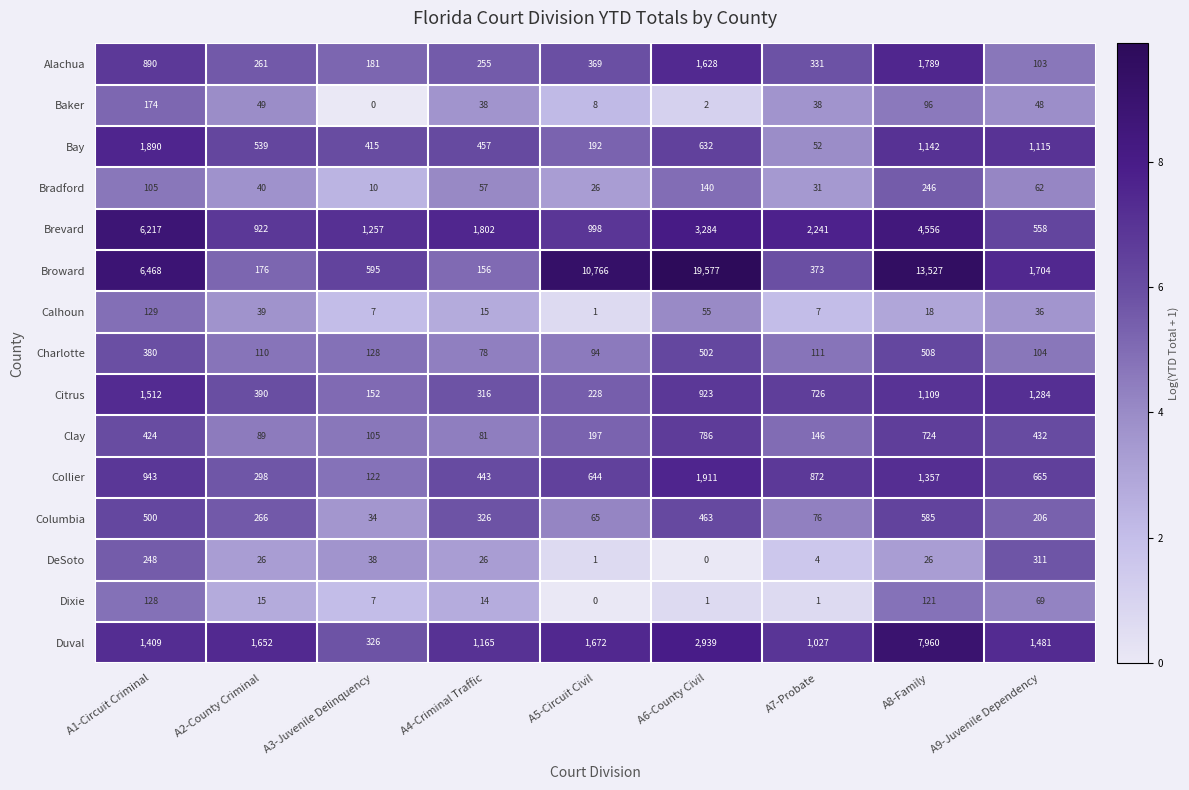

Which series has the largest range (max minus min)?

Broward